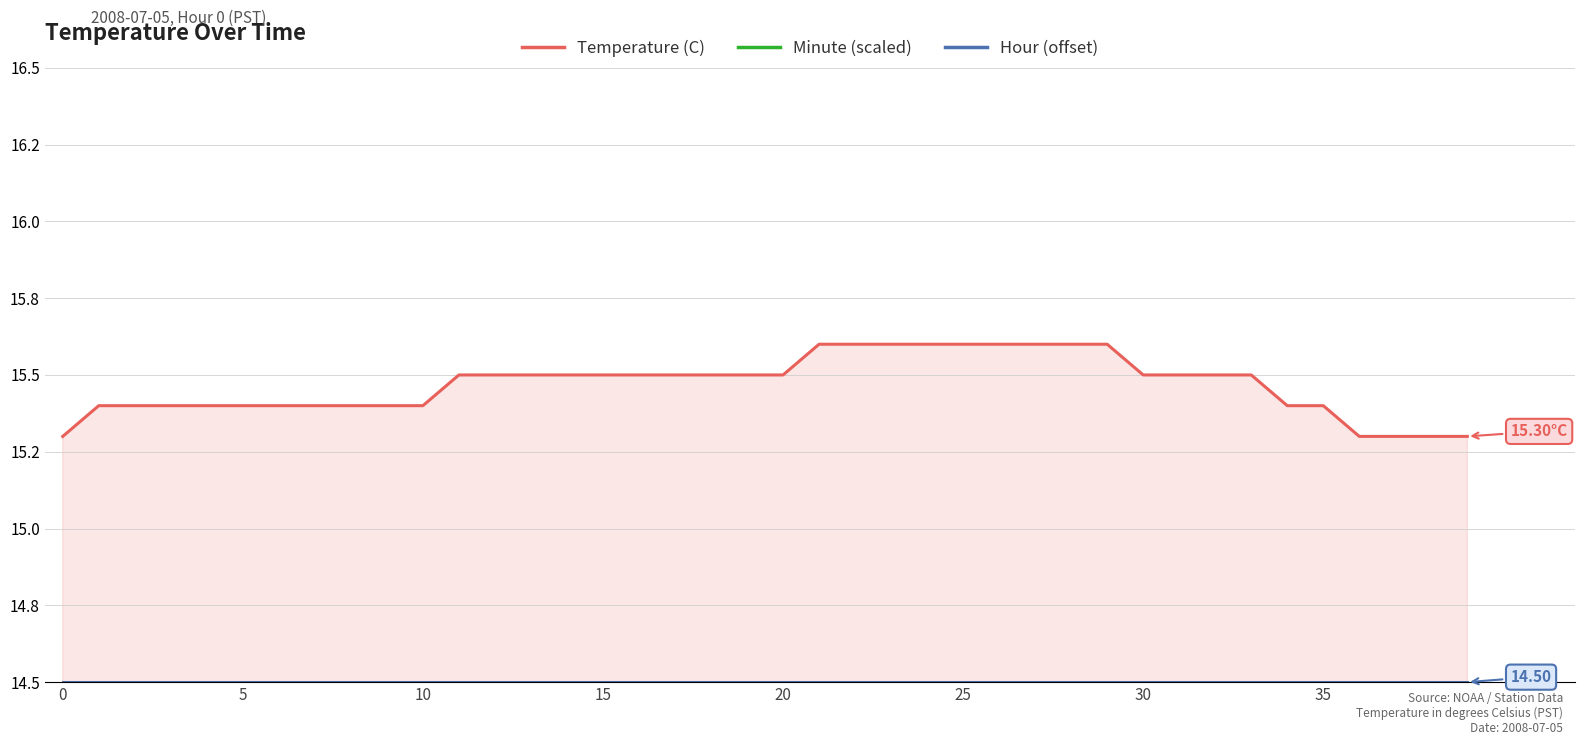

What is the approximate value of Hour (offset) at 10?

14.5